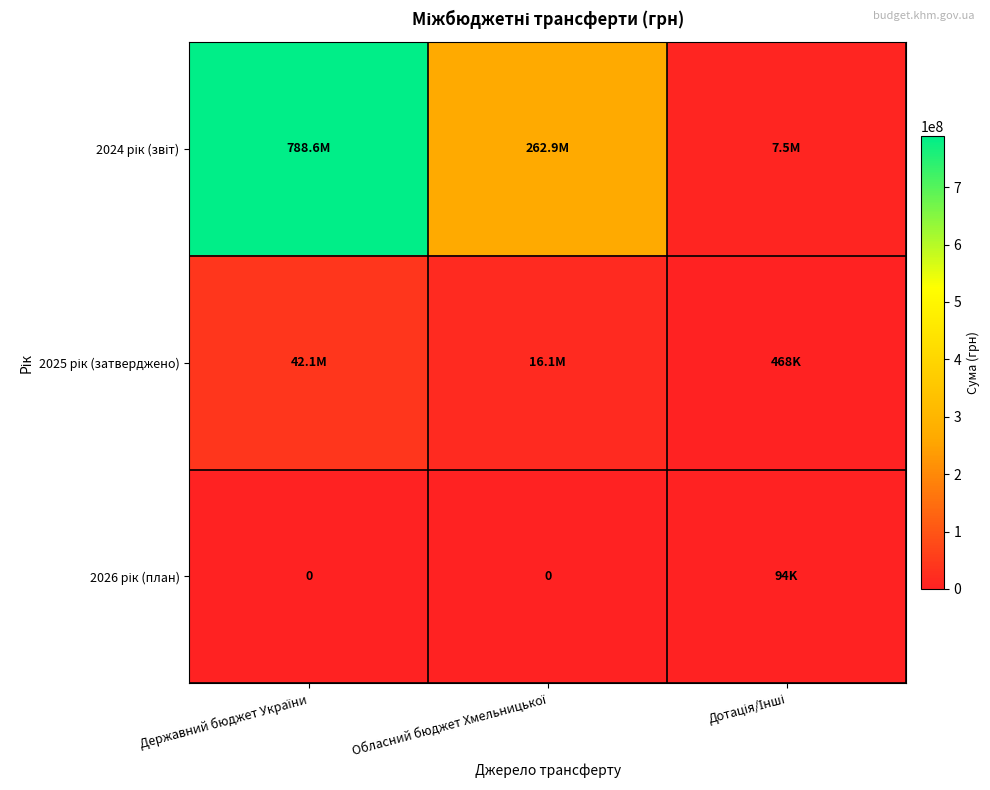

True or false: 2024 рік (звіт) has a value of 458185108.6 at Обласний бюджет Хмельницької.

False